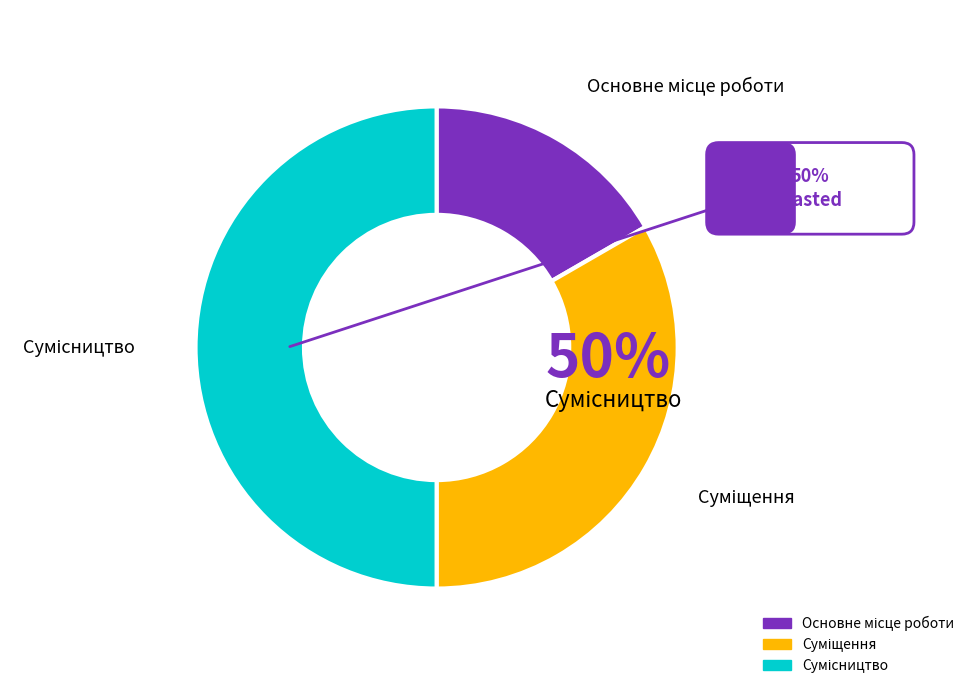

True or false: Основне місце роботи accounts for 29% of the total.

False